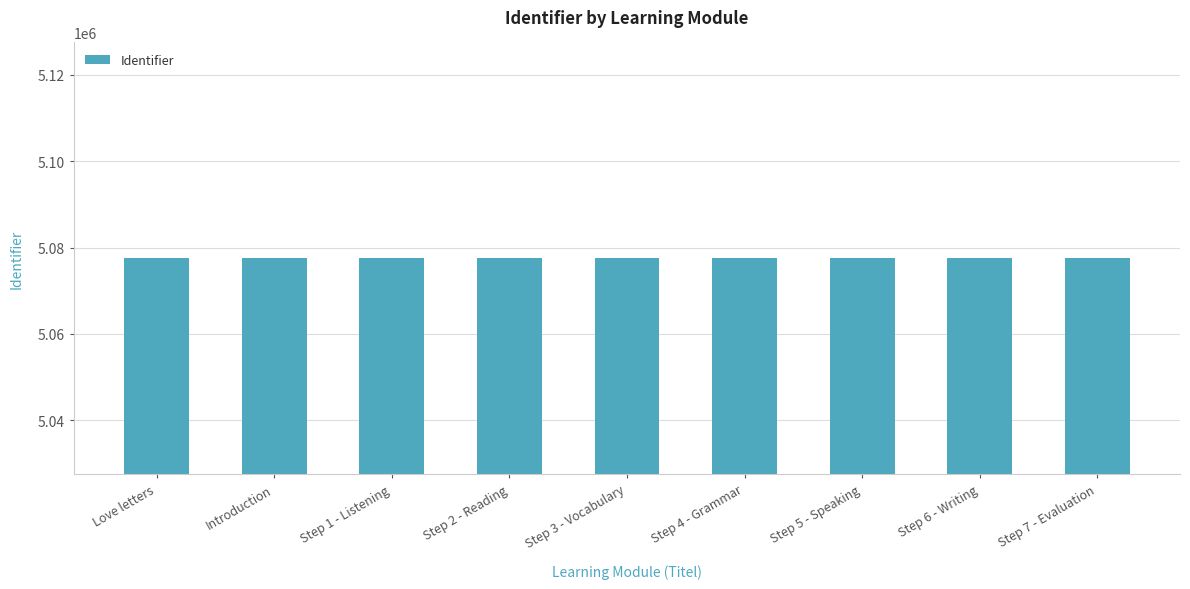

What is the ratio of the value at Step 6 - Writing to the value at Step 5 - Speaking?

1.0